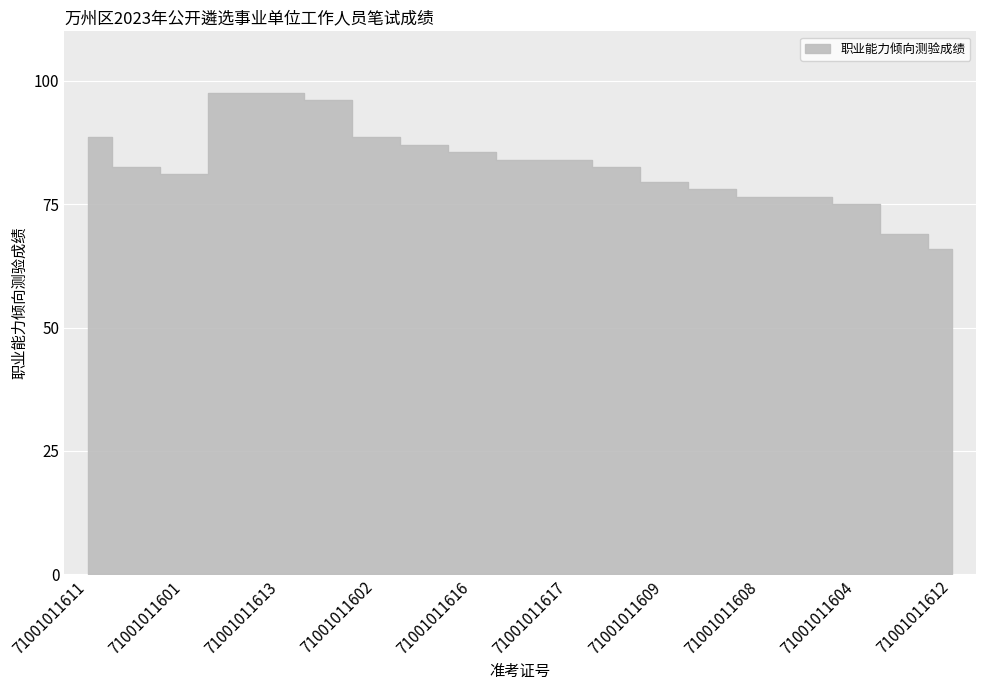

What is the sum of all values?

1575.0